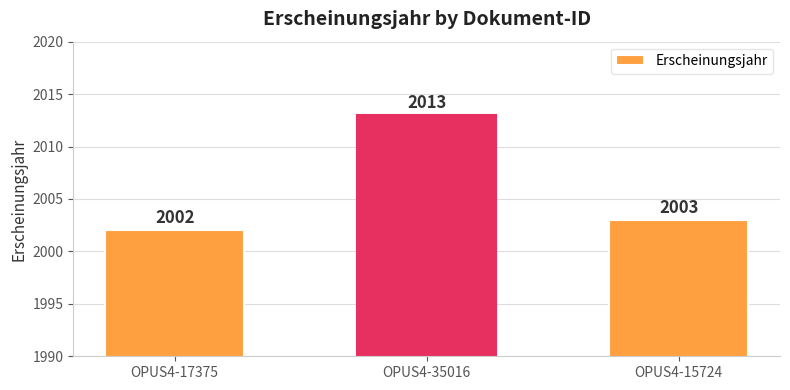

What is the ratio of the value at OPUS4-17375 to the value at OPUS4-15724?

1.0